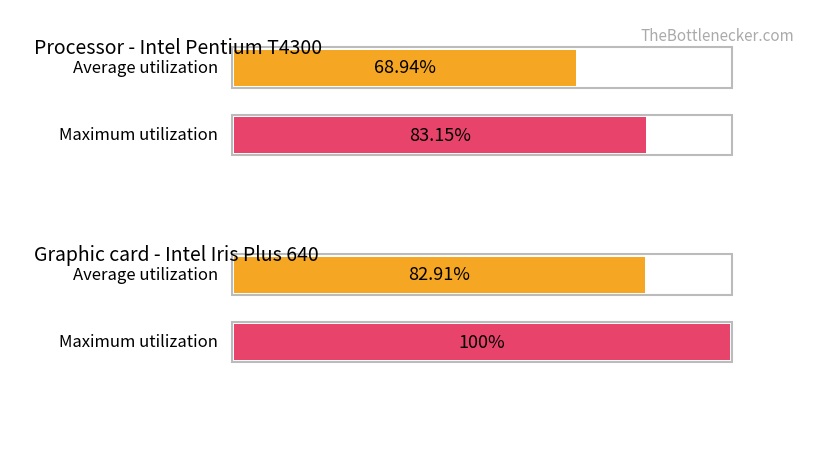

At how many categories does at least one series exceed 0?

4